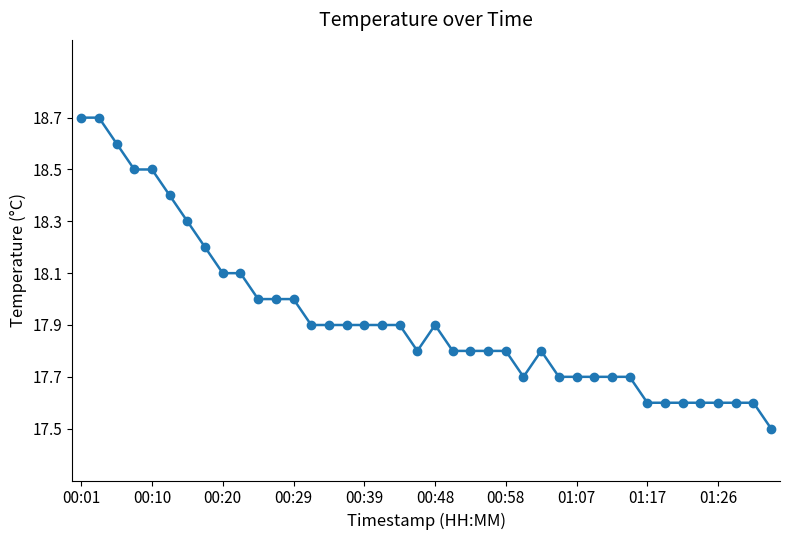

What is the value of the 12th point from the left?

18.0